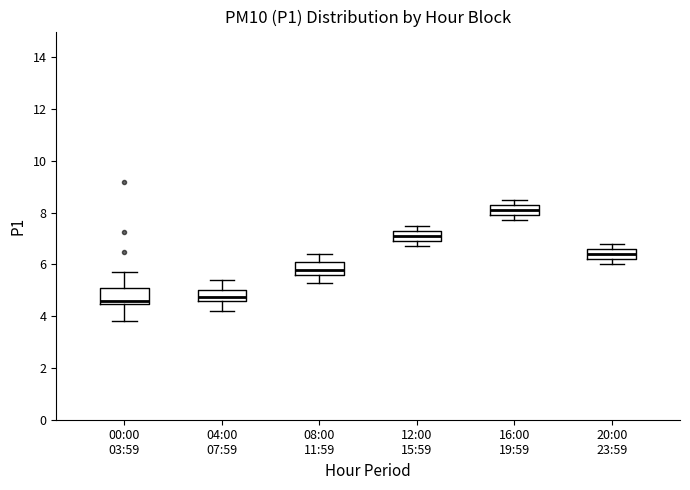

Reading left to right, read every box against the y-axis: the position of its median line, the range the box covers, and the ends of its whiskers. The values are not printed on the chart, so give them approximately, as read against the axis.

00:00 03:59: median 4.6, box 4.4 to 5.0, whiskers 3.8 to 5.8
04:00 07:59: median 4.8, box 4.6 to 5.0, whiskers 4.2 to 5.4
08:00 11:59: median 5.8, box 5.6 to 6.2, whiskers 5.4 to 6.4
12:00 15:59: median 7.2, box 7.0 to 7.4, whiskers 6.8 to 7.6
16:00 19:59: median 8.2, box 8.0 to 8.4, whiskers 7.8 to 8.6
20:00 23:59: median 6.4, box 6.2 to 6.6, whiskers 6.0 to 6.8